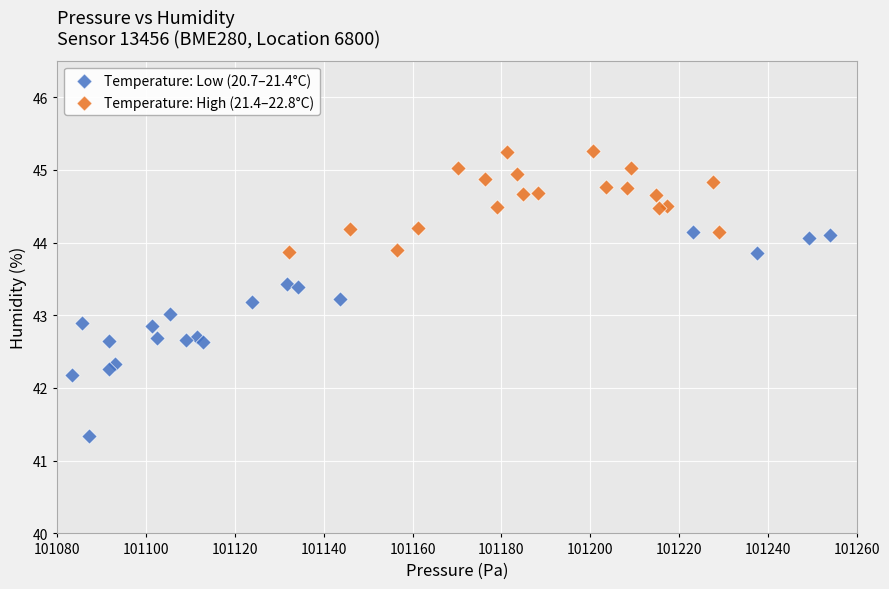

Which series contains the lowest Y value?

Temperature: Low (20.7–21.4°C)